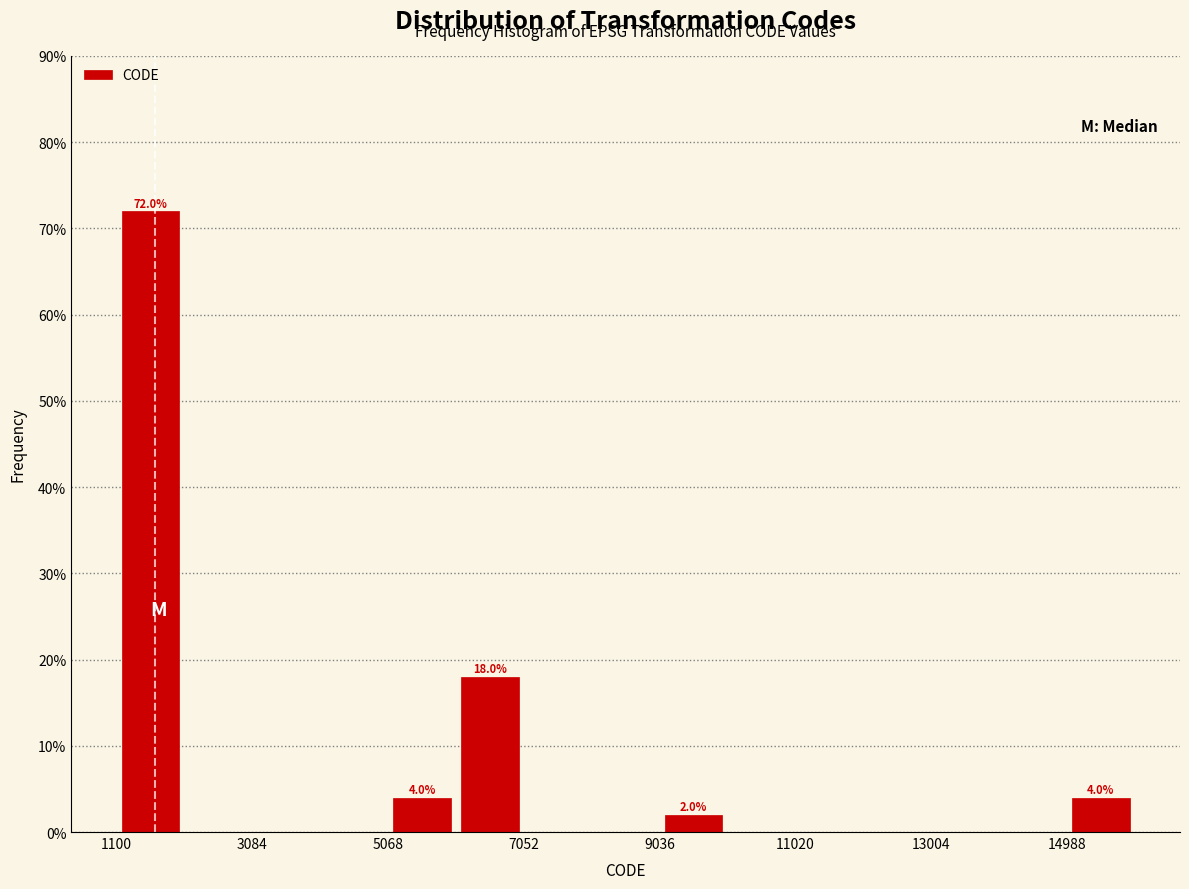

Over which range of the x-axis is the bar tallest?

1200 to 2000